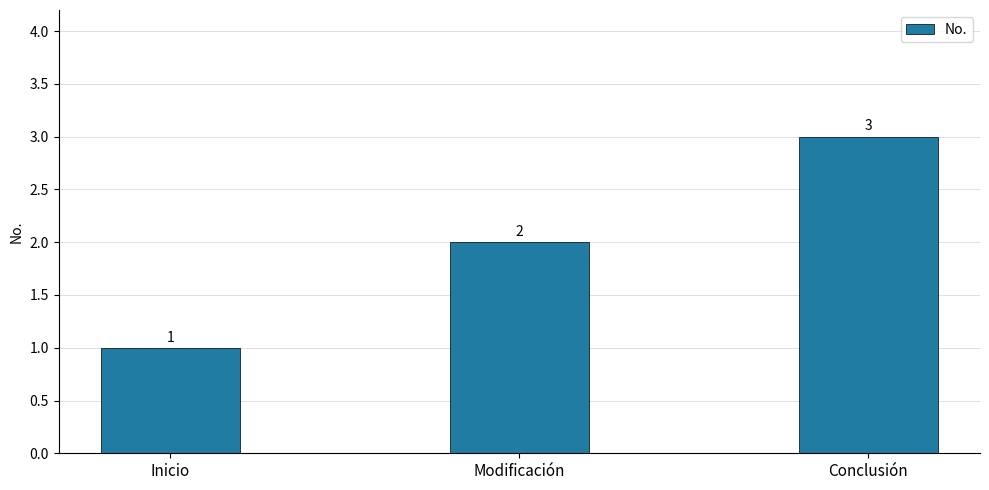

Reading left to right, transcribe all the data shown in this chart.

1	2	3